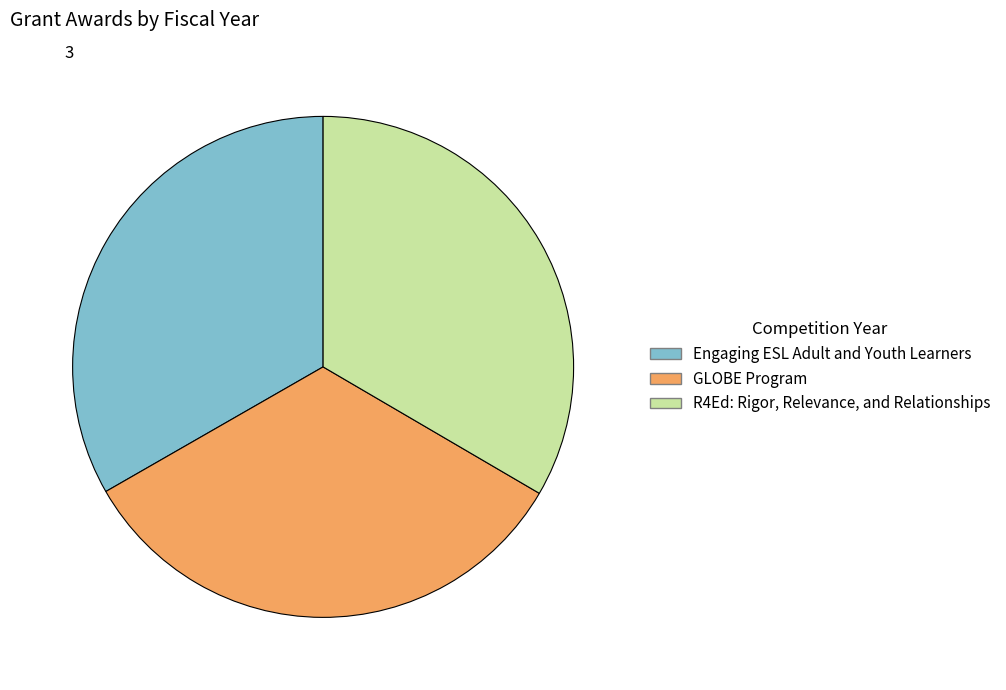

True or false: Engaging ESL Adult and Youth Learners accounts for 48% of the total.

False